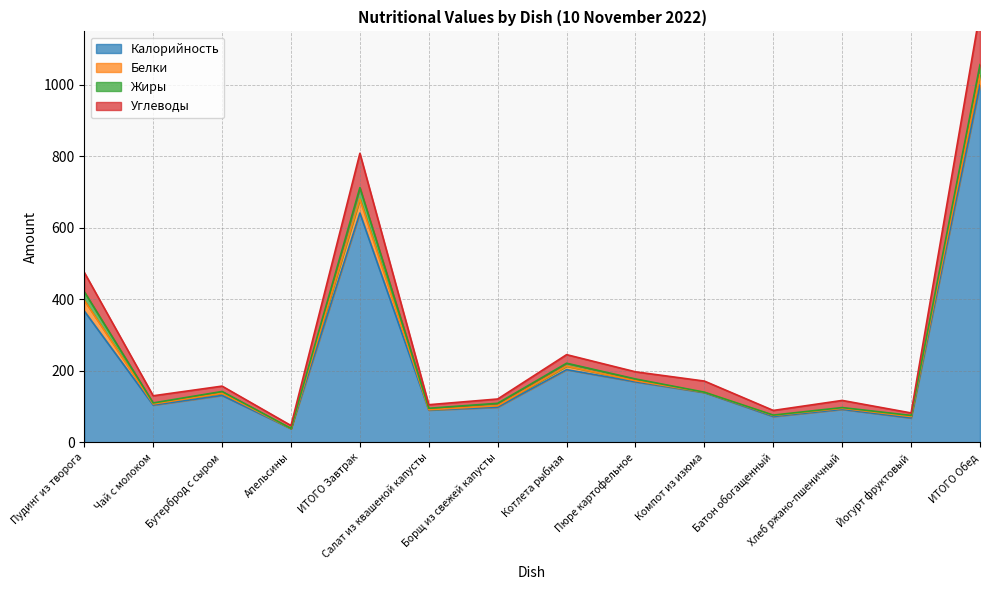

What is the difference between the highest and lowest values at Борщ из свежей капусты?

23.0